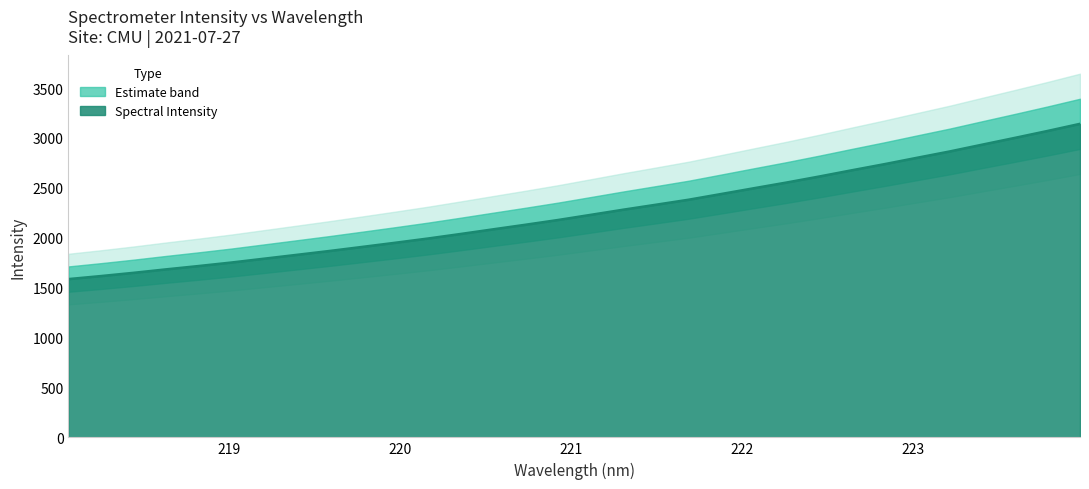

Count the number of values greater than 2229.

16